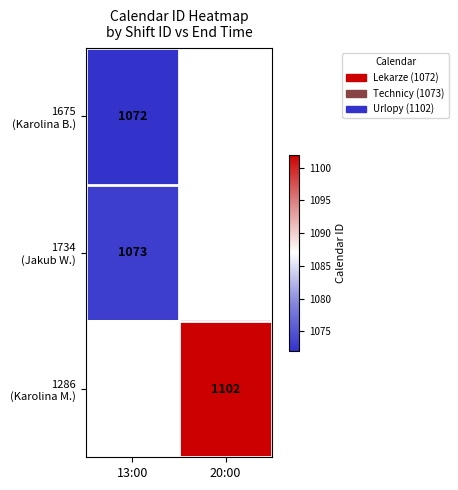

Rank the series by their average value, from lowest to highest.

1675 (Karolina B.), 1734 (Jakub W.), 1286 (Karolina M.)